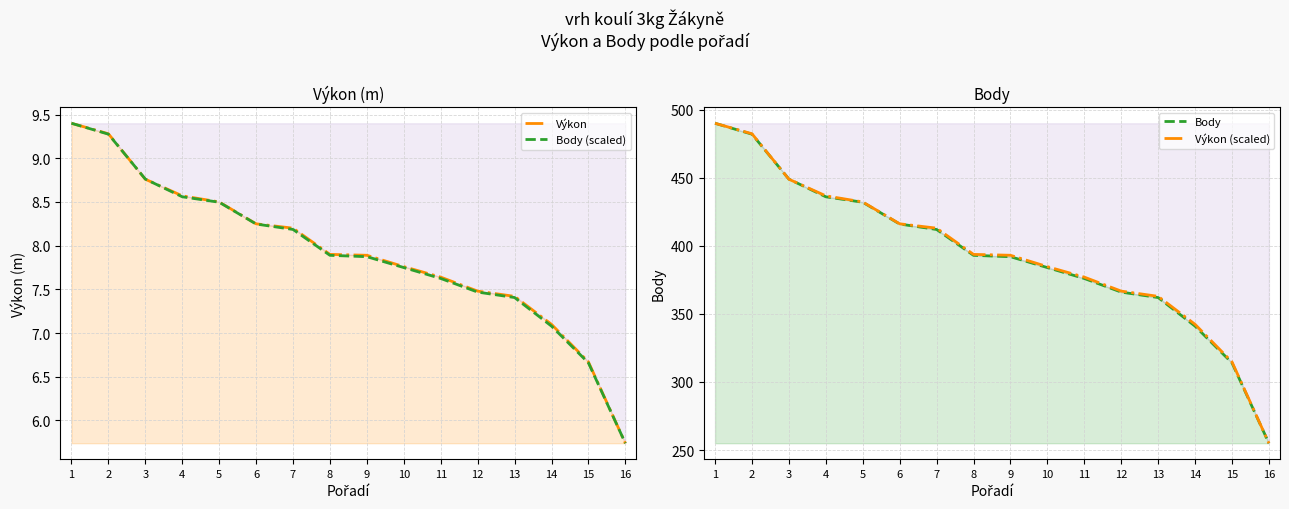

The Výkon (scaled) series shows 377.0 at 11. True or false?

True